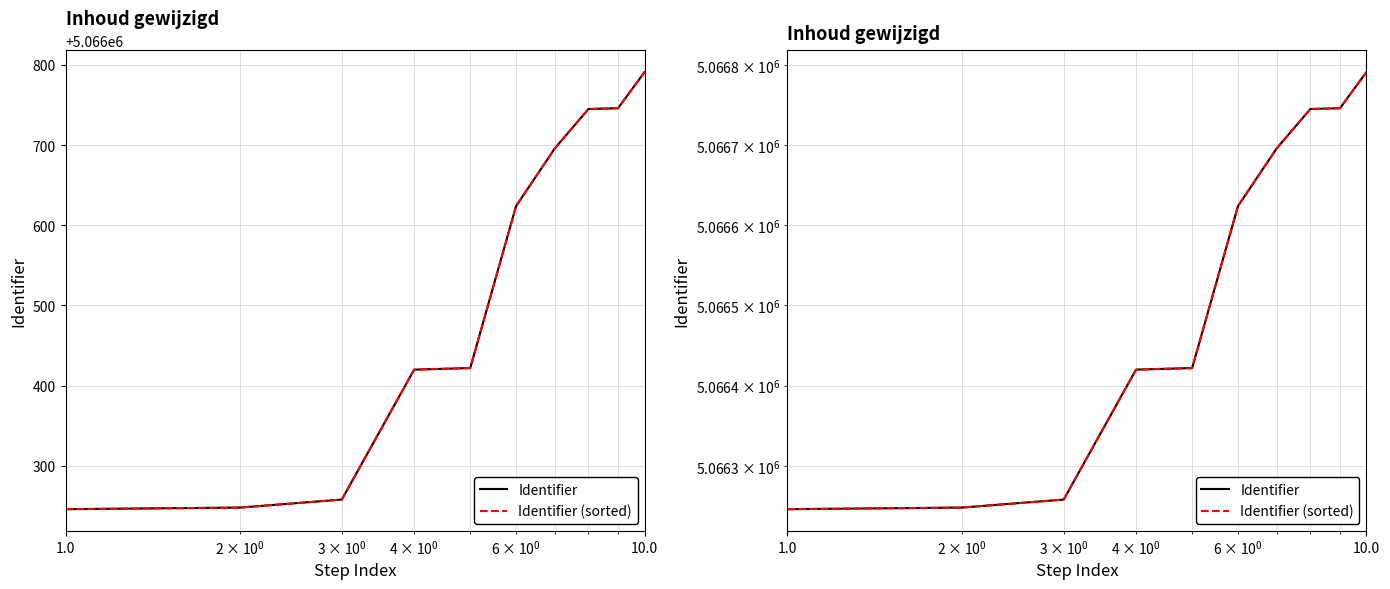

The Identifier (sorted) series shows 1171110 at 8. True or false?

False